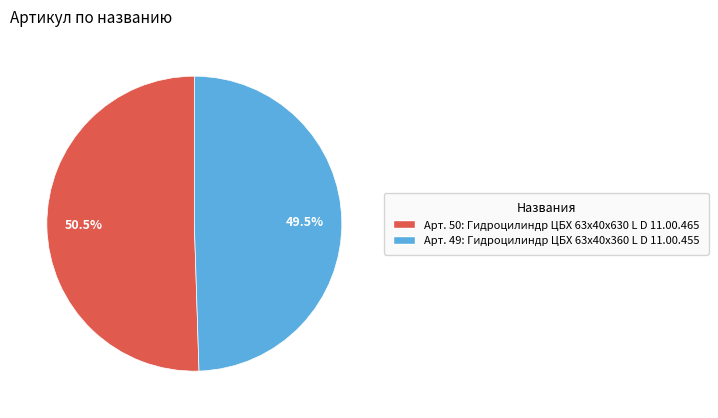

What is the majority slice?

Арт. 50: Гидроцилиндр ЦБХ 63х40х630 L D 11.00.465